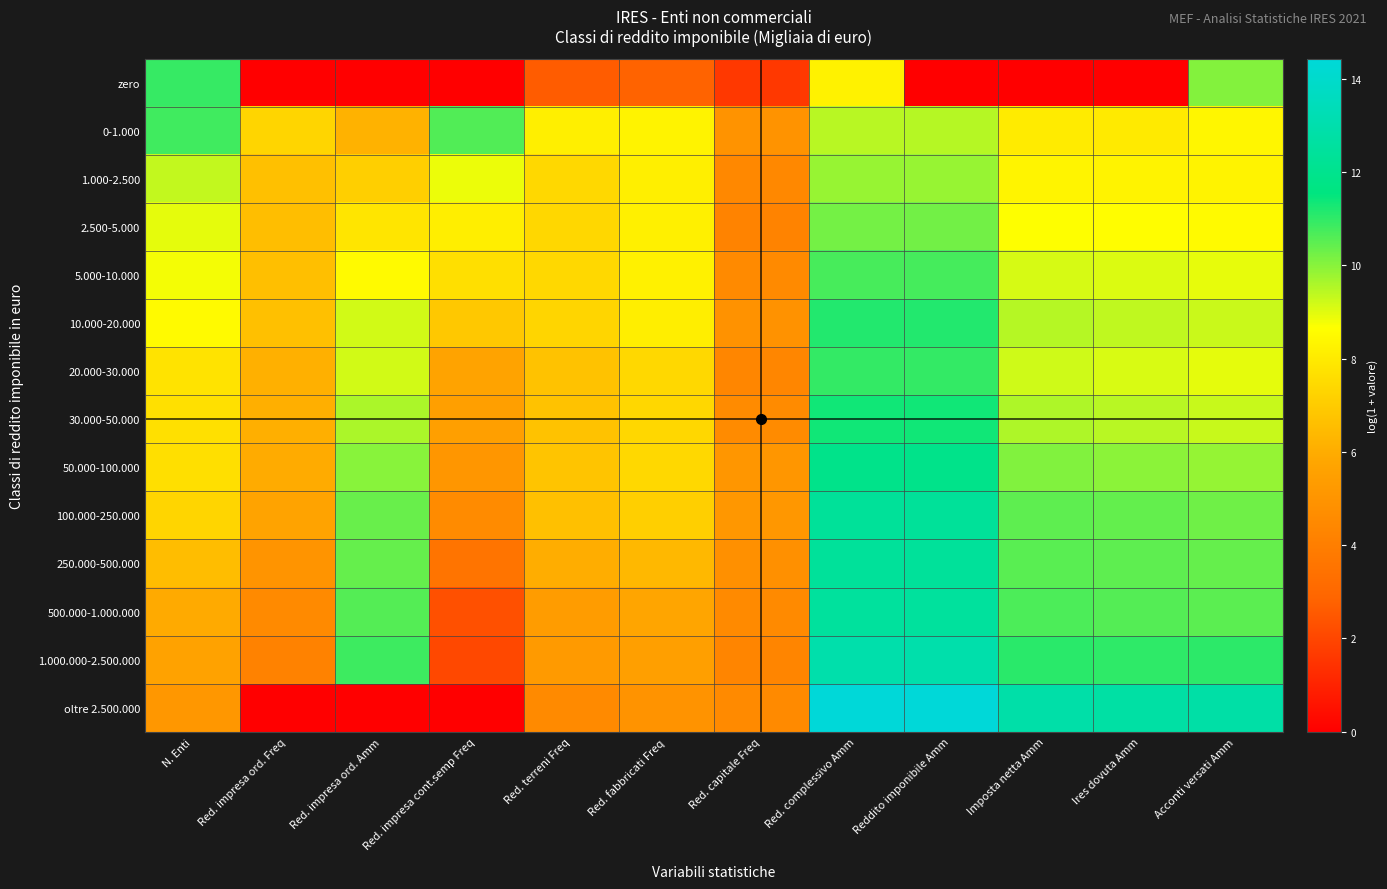

What is the spread (max minus min) of values at Ires dovuta Amm?

12.7